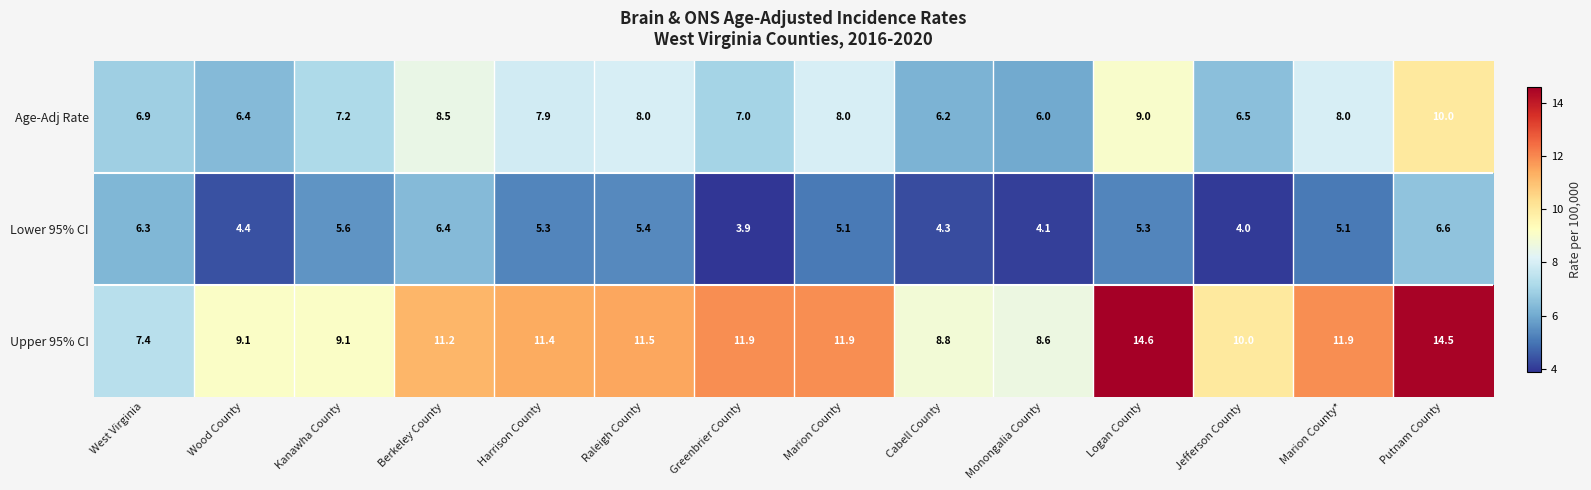

What is the lowest value of the Age-Adj Rate series?

6.0